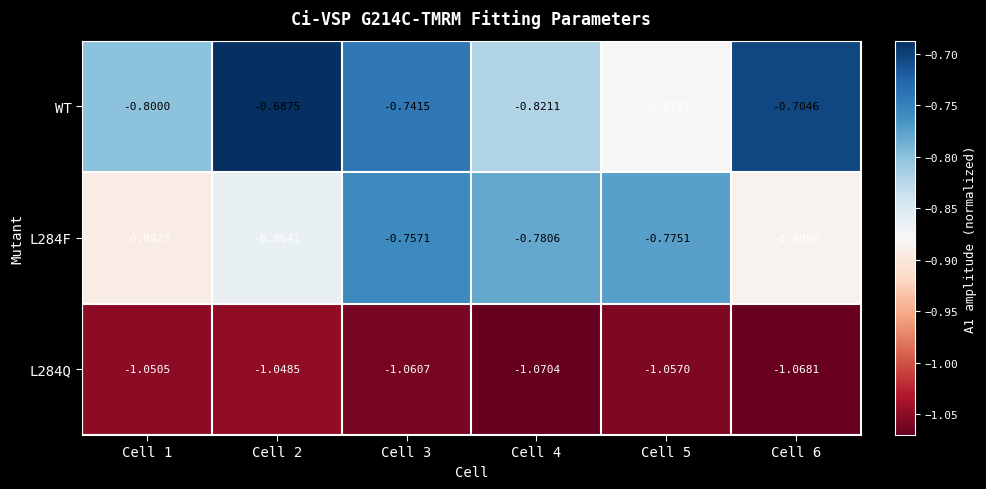

Which series has the largest total across all categories?

WT